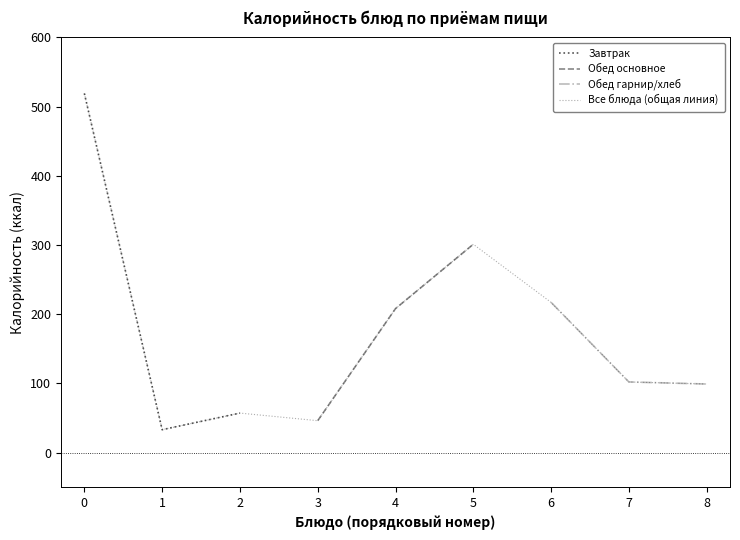

List the labels in order of Завтрак value, largest first.

0, 2, 1